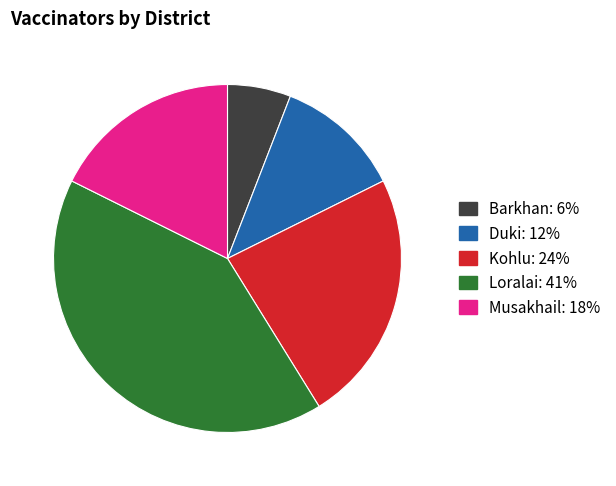

Does any single category account for the majority?

No